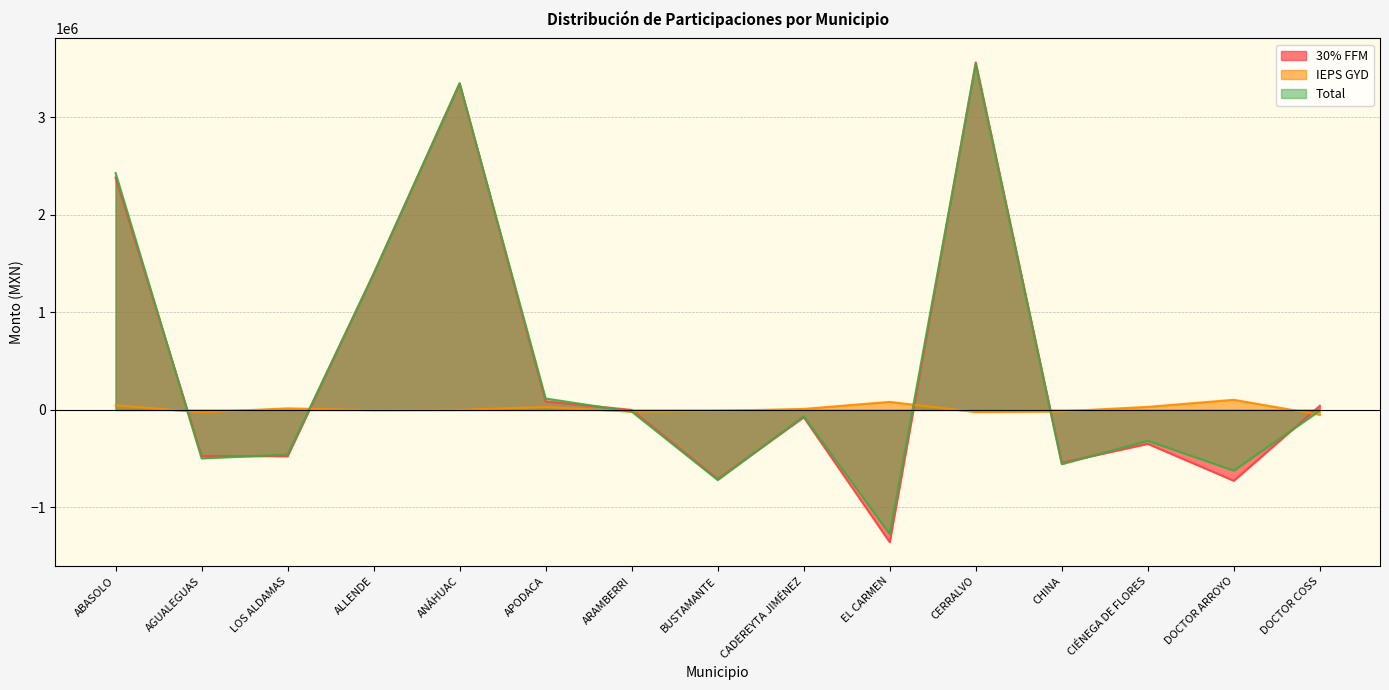

How many lines are shown in the chart?

3